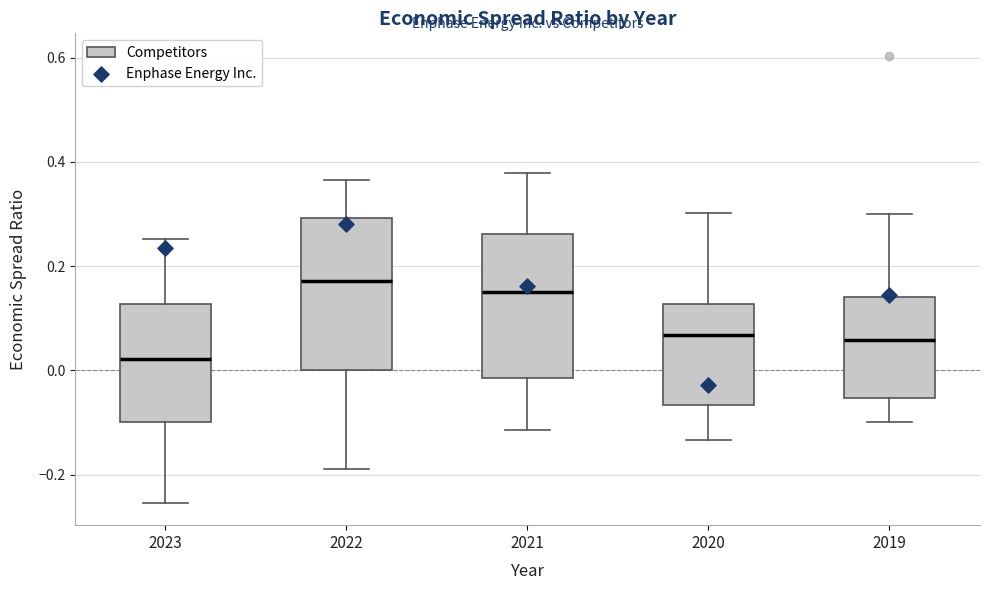

Reading left to right, transcribe this box plot: for each box, give where its median line is, the range the box spans, and where its two whiskers end, as read against the y-axis. The values are not printed on the chart, so give them approximately, as read against the axis.

2023: median 0.02, box -0.10 to 0.12, whiskers -0.26 to 0.26
2022: median 0.18, box 0.00 to 0.30, whiskers -0.18 to 0.36
2021: median 0.14, box -0.02 to 0.26, whiskers -0.12 to 0.38
2020: median 0.06, box -0.06 to 0.12, whiskers -0.14 to 0.30
2019: median 0.06, box -0.06 to 0.14, whiskers -0.10 to 0.30